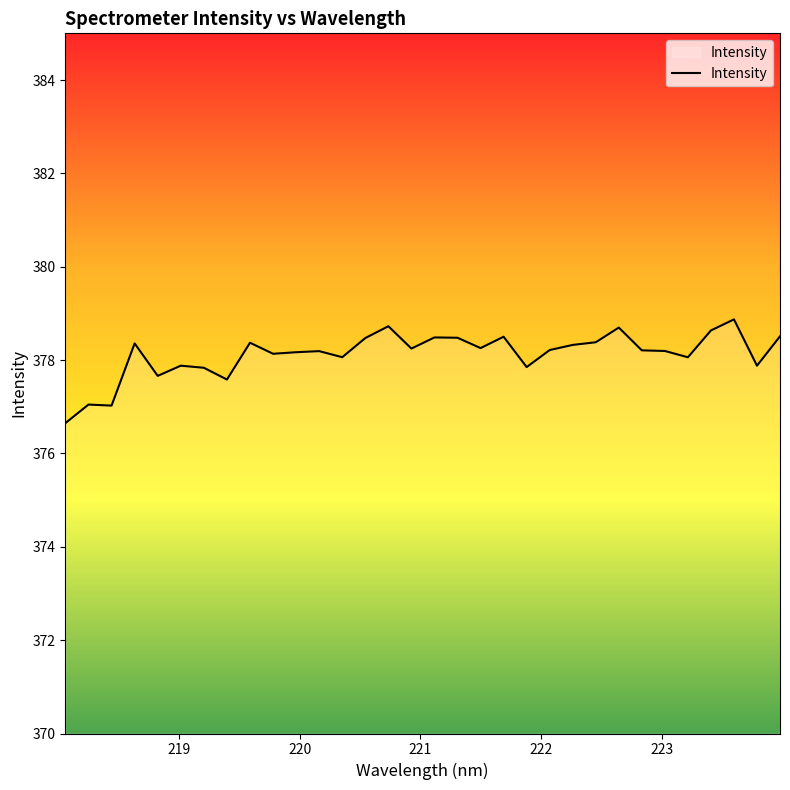

What is the maximum value shown in the chart?

378.9